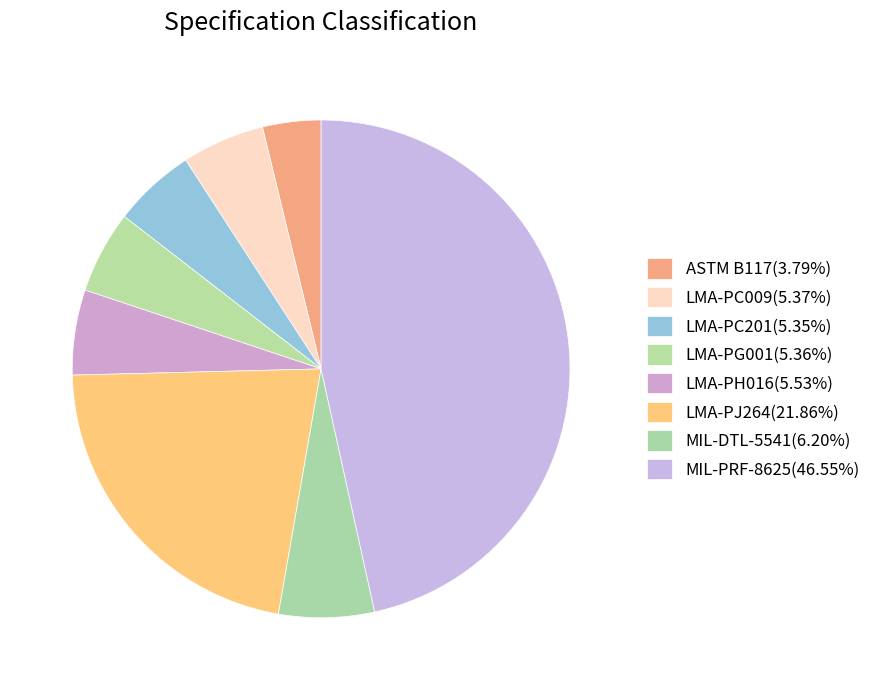

What percentage is the MIL-PRF-8625 slice, to the nearest percent?

47%